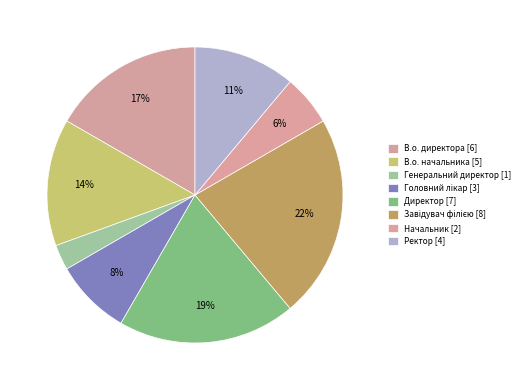

What is the ratio of the value at В.о. начальника to the value at В.о. директора?

0.8